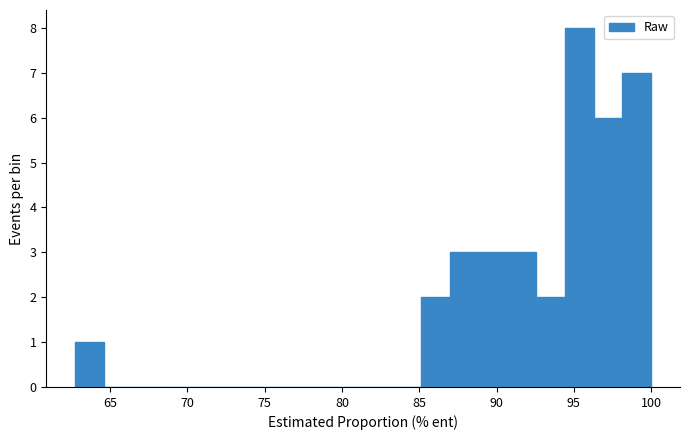

Read against the x-axis, roughly where is the centre of the tallest bar?

95.5